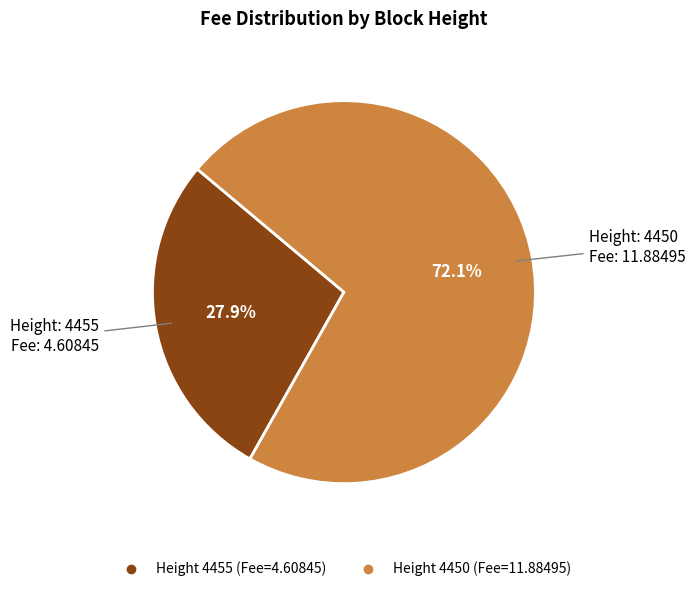

Does any single category account for the majority?

Yes